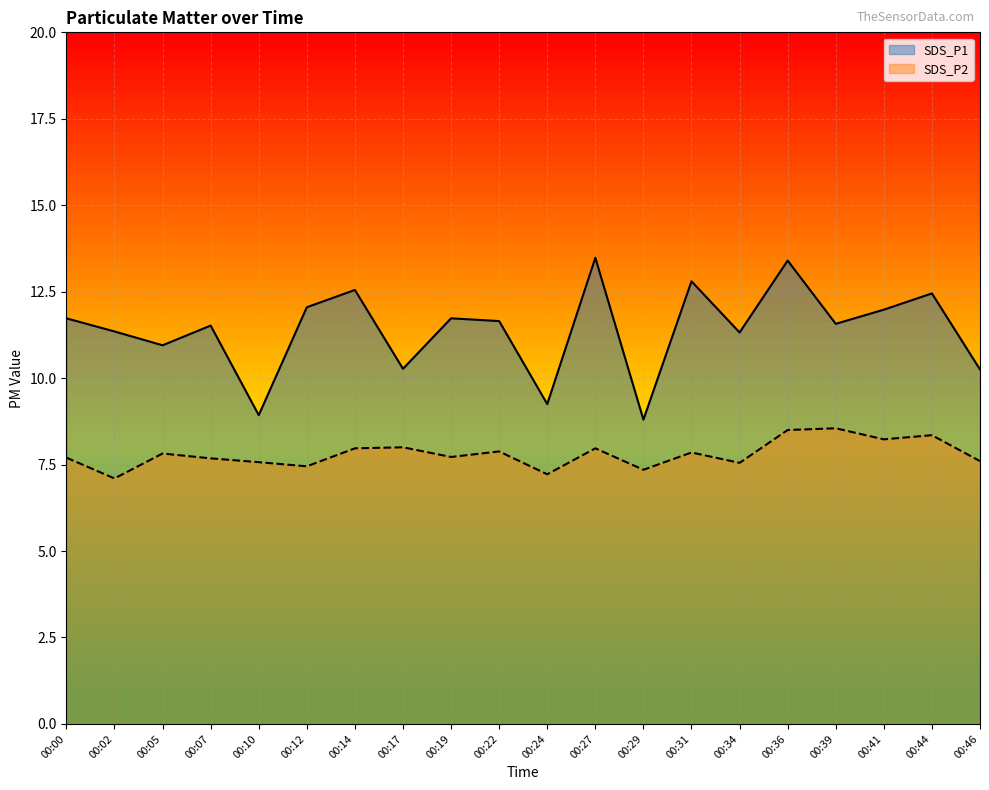

True or false: SDS_P2 and SDS_P1 intersect in this chart.

False